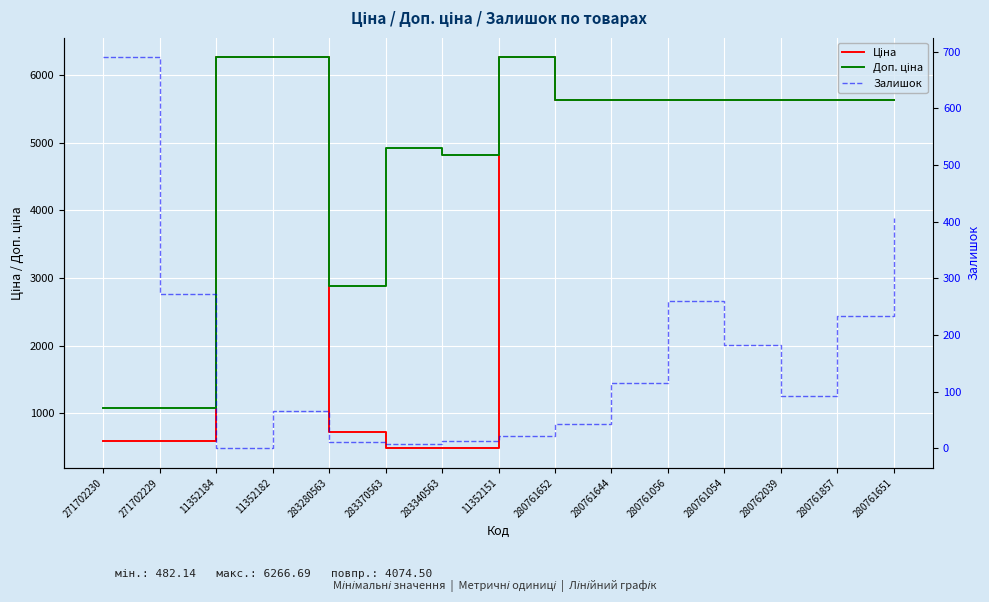

How many intersections are there between Залишок and Ціна?

1